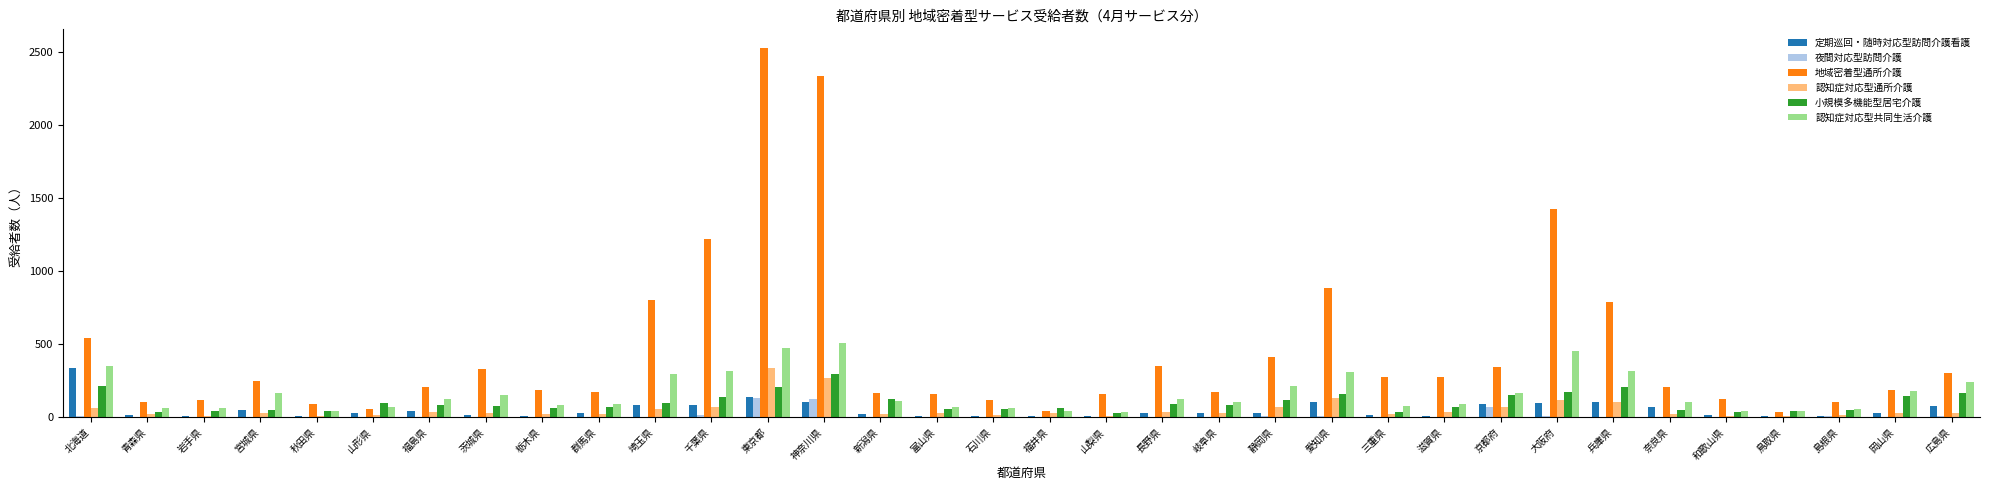

Is it true that 小規模多機能型居宅介護 equals 77 at 茨城県?

True